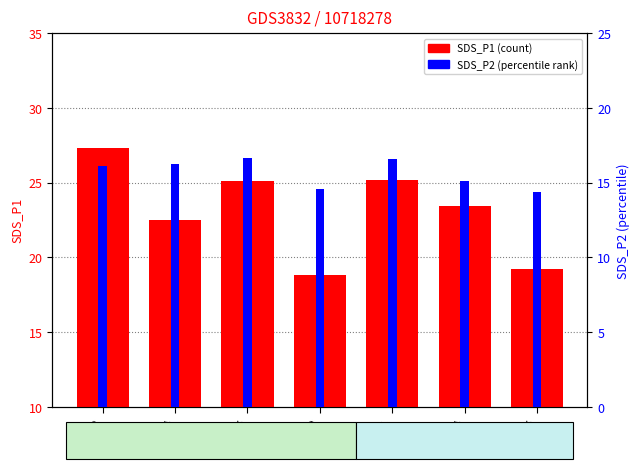

What is the value of the SDS_P2 bar at the 6th from the left?

15.1